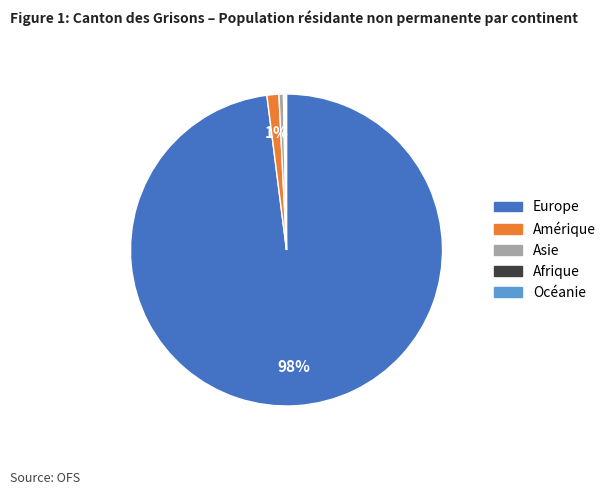

Does any single category account for the majority?

Yes